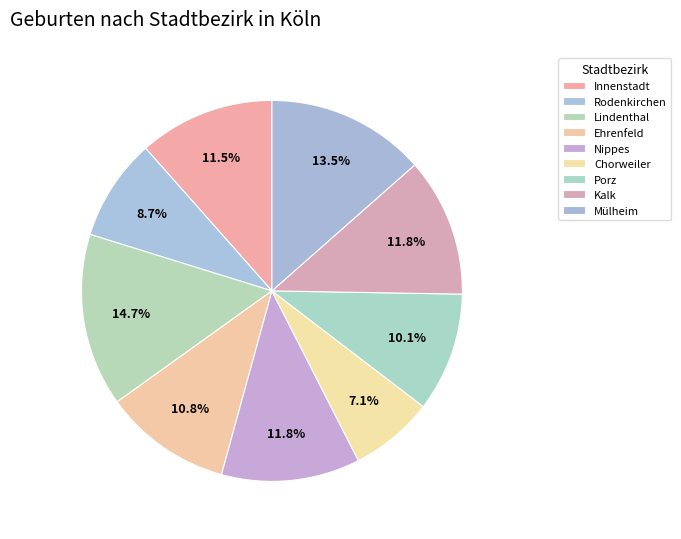

Does Kalk represent more than half of the total?

No